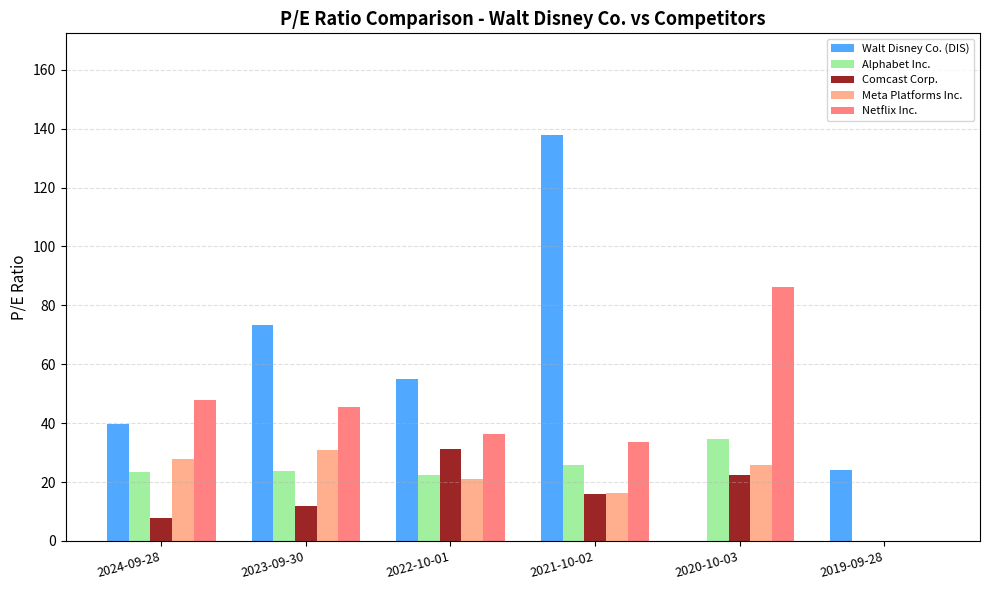

Does the chart contain stacked bars?

No